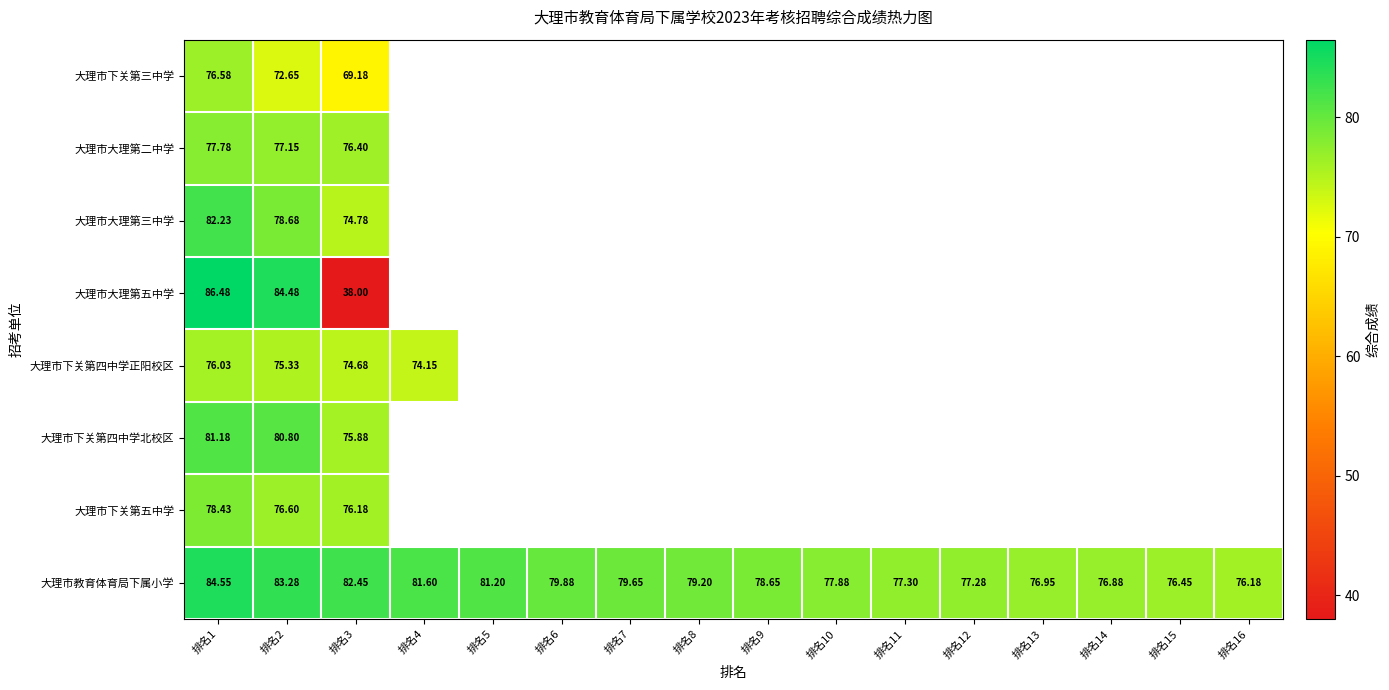

At which category is the sum across all series the highest?

排名1